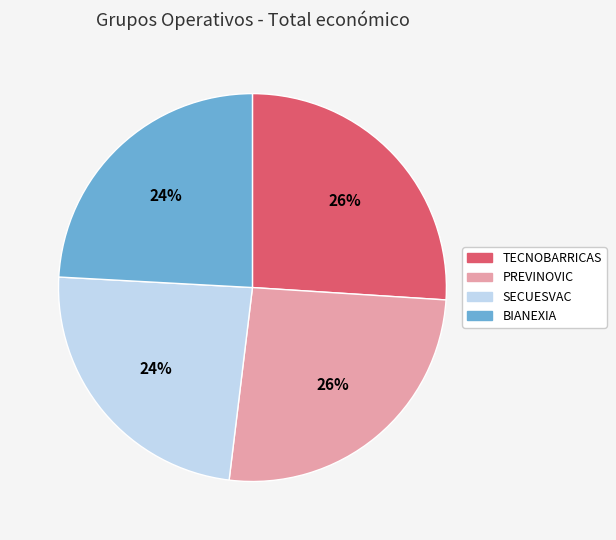

To the nearest percent, what portion does PREVINOVIC represent?

26%